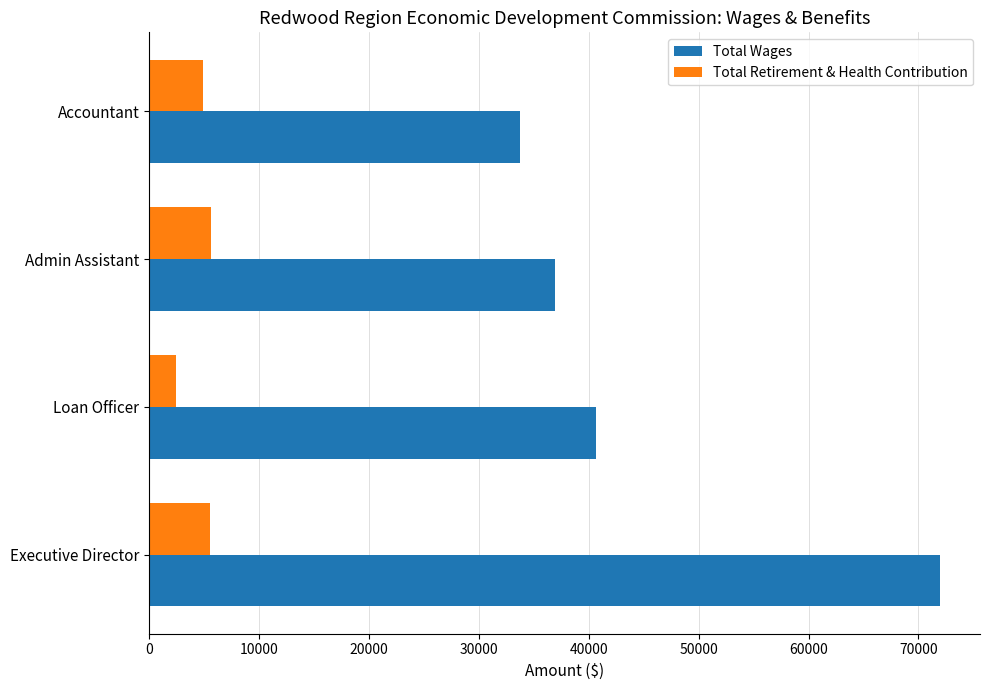

What is the sum of the Total Retirement & Health Contribution values at Loan Officer and Executive Director?

7988